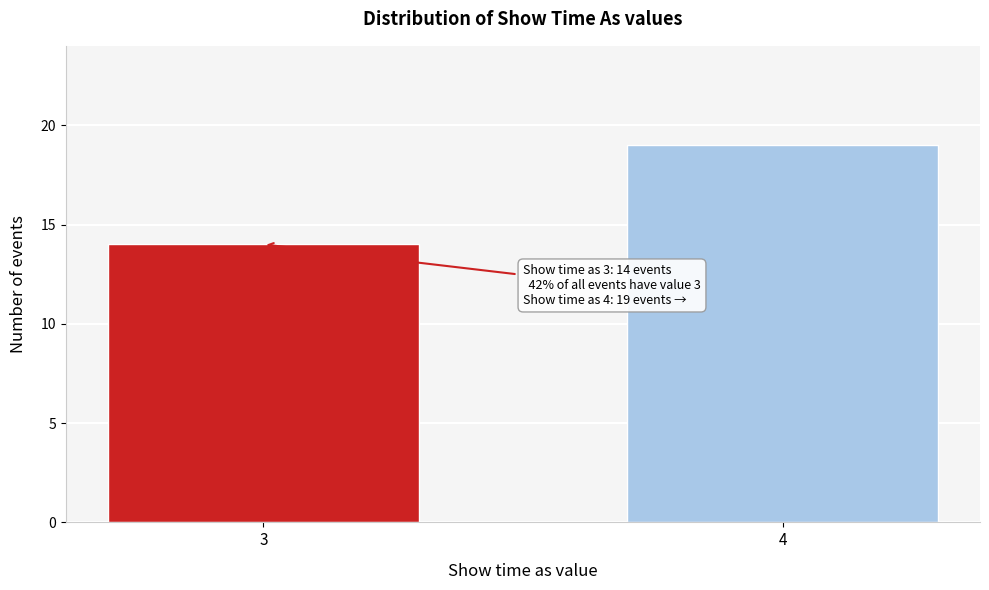

Reading left to right, list all the values displayed in this chart.

14	19